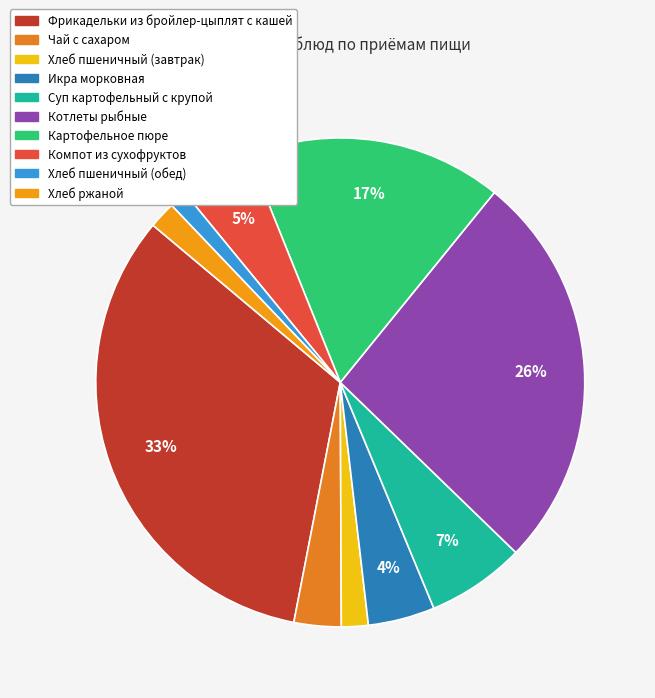

The Котлеты рыбные slice represents 26% of the pie. True or false?

True